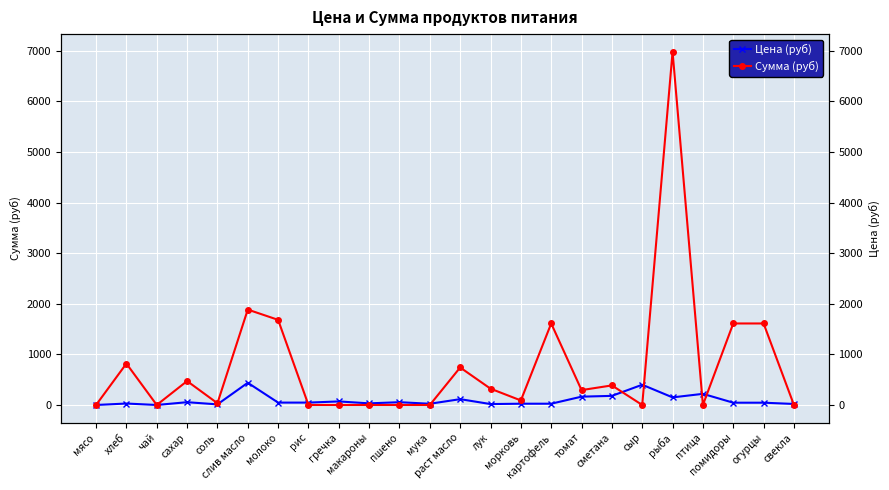

Which series has the largest range (max minus min)?

Сумма (руб)